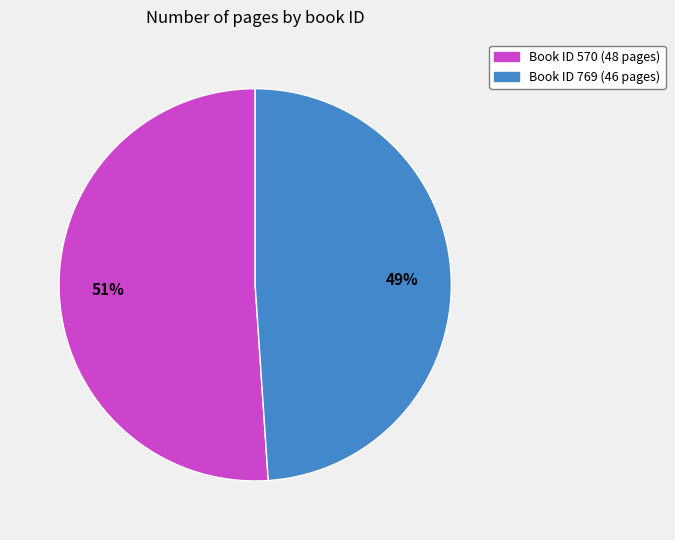

To the nearest percent, what is the average slice percentage?

50%